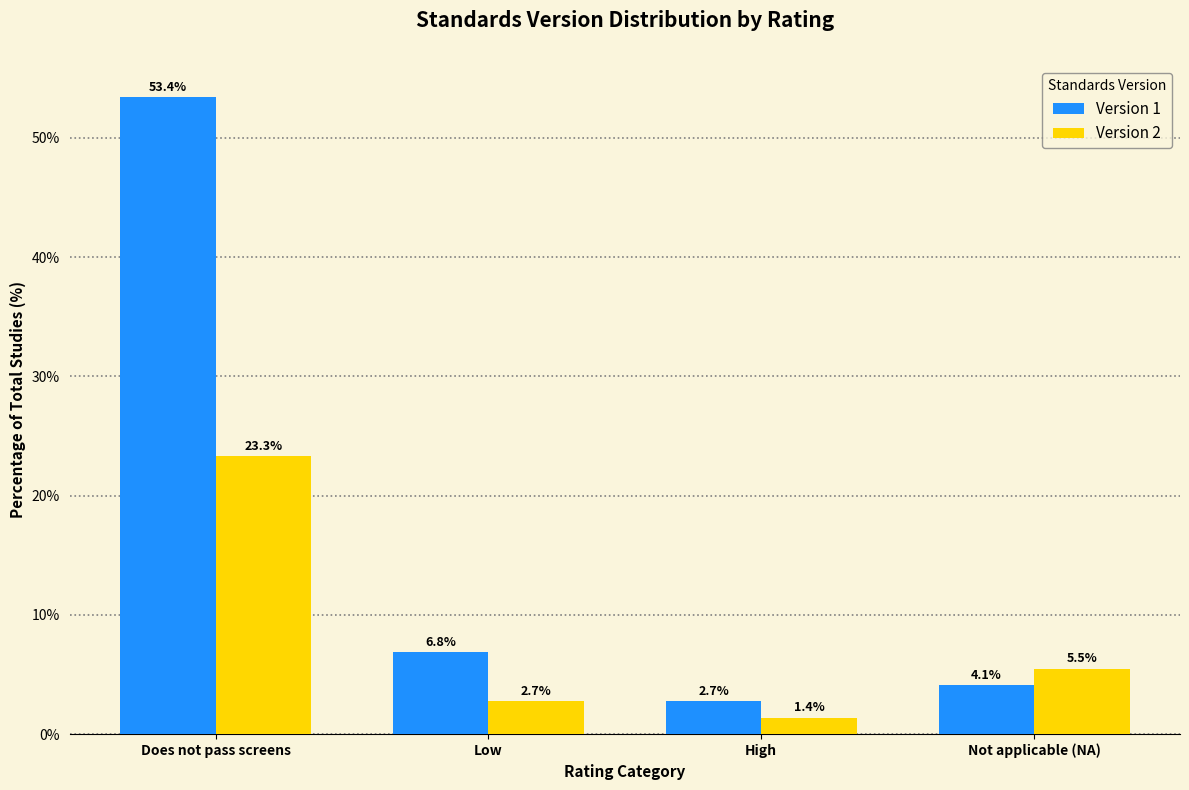

Reading left to right, extract all data points from this chart.

Version 1: Does not pass screens=53.4	Low=6.8	High=2.7	Not applicable (NA)=4.1
Version 2: Does not pass screens=23.3	Low=2.7	High=1.4	Not applicable (NA)=5.5